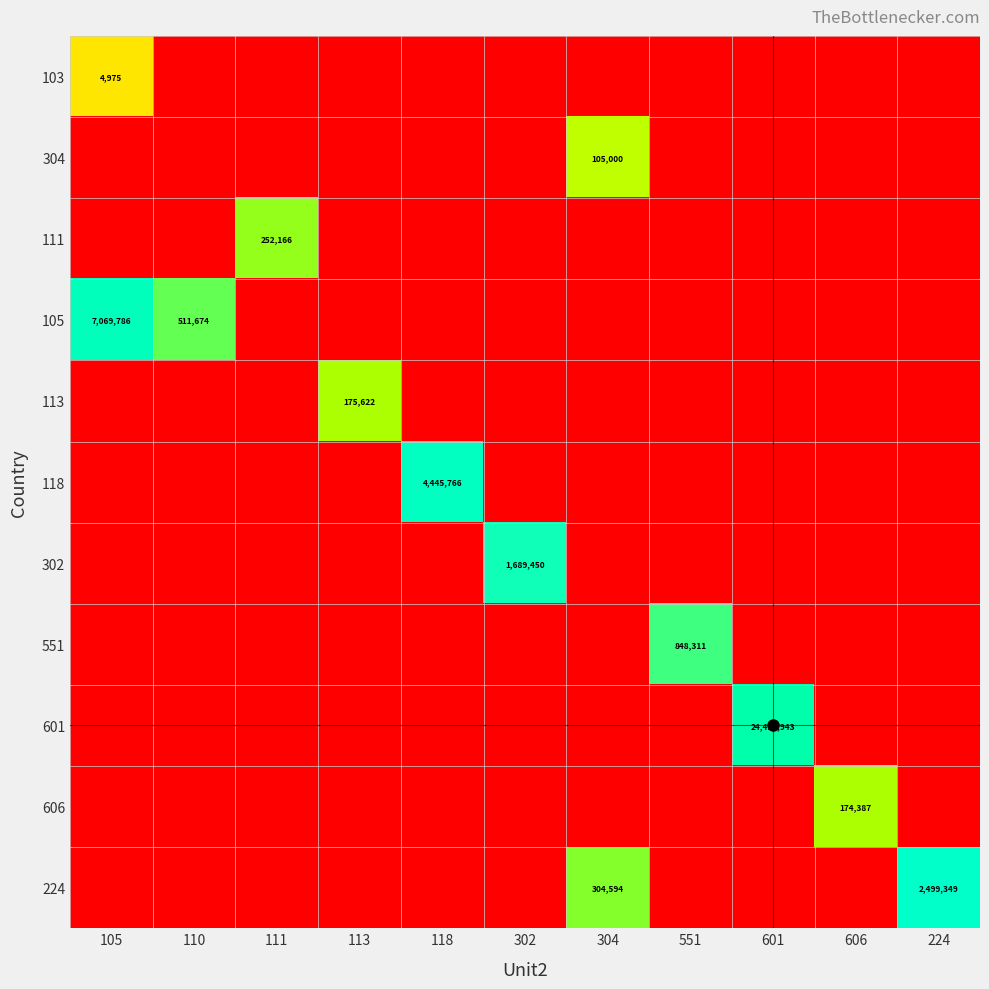

At how many categories does at least one series exceed 5?

11